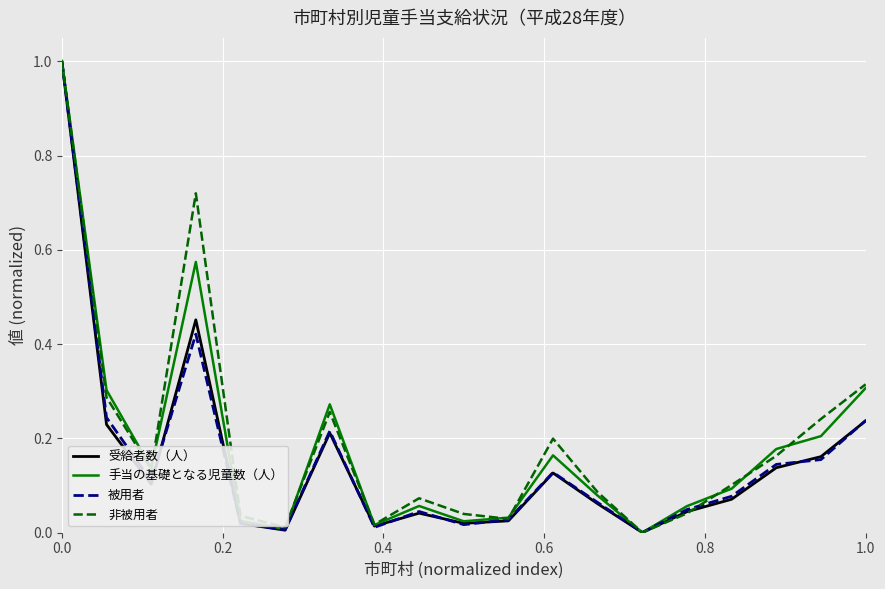

True or false: 手当の基礎となる児童数（人） has more than 0 interior local peaks.

True